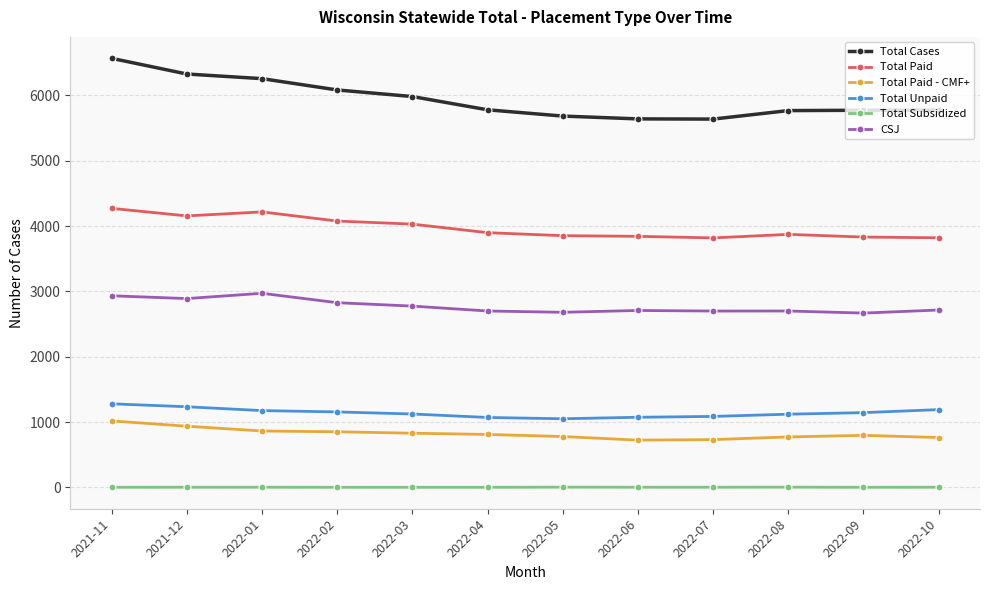

What position from the left is 2022-06?

8